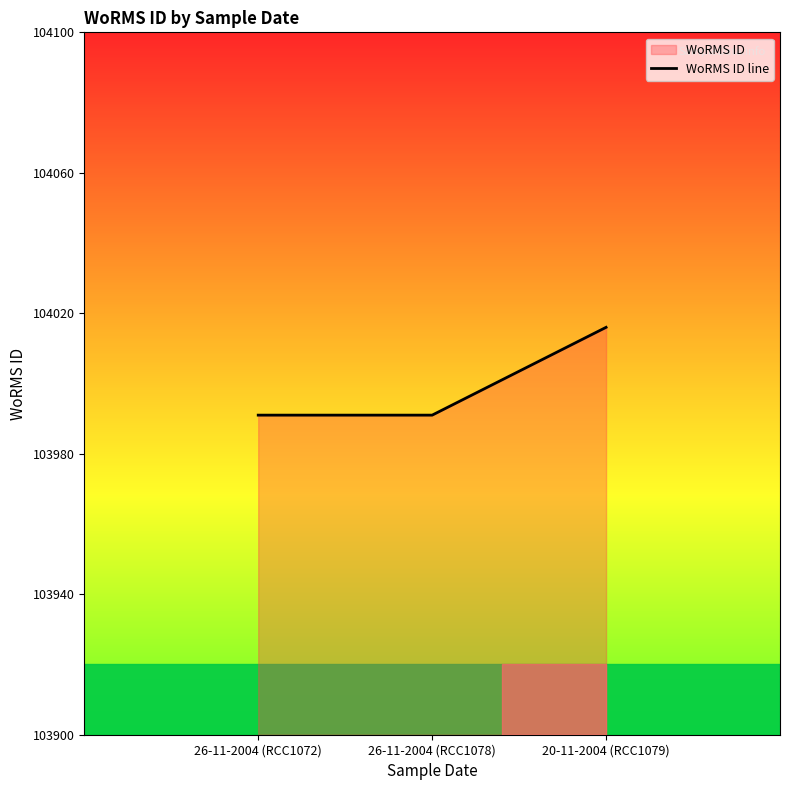

What is the label of the 2nd point from the right?

26-11-2004 (RCC1078)